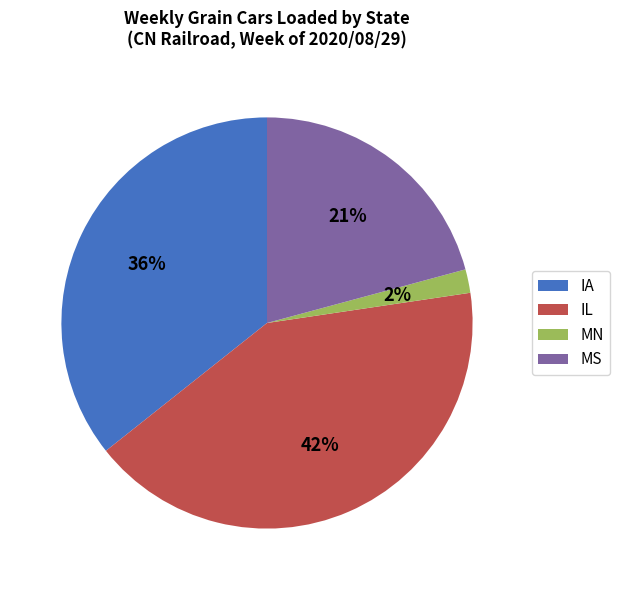

What percentage is the IA slice, to the nearest percent?

36%